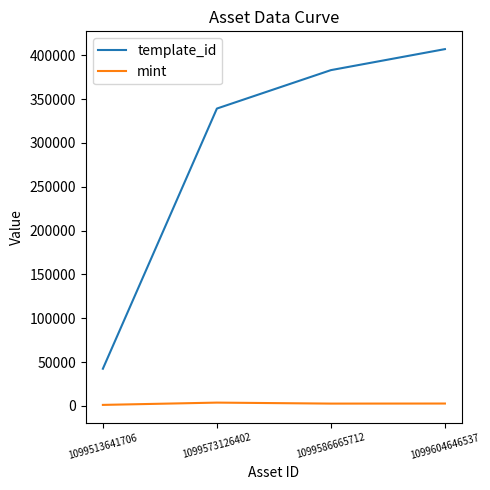

How many values in the template_id series are below 383071?

2